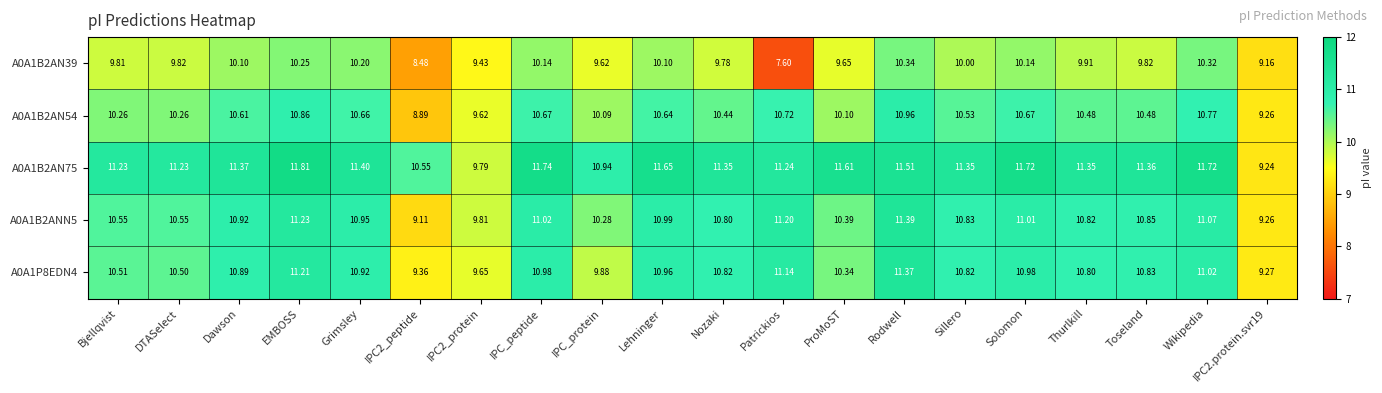

What is the spread (max minus min) of values at Nozaki?

1.6